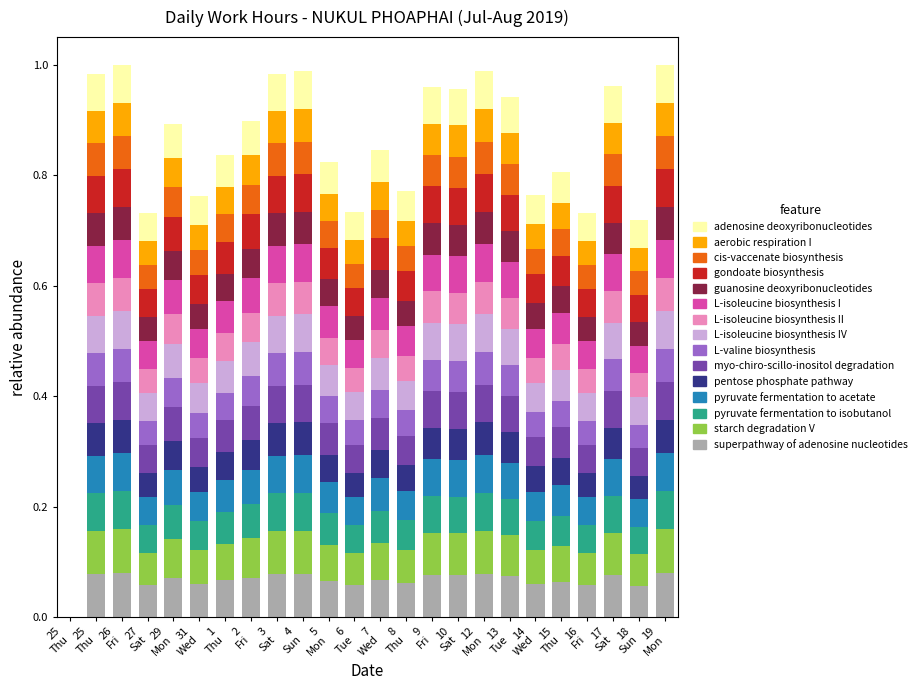

What are all the series names shown in the legend?

adenosine deoxyribonucleotides, aerobic respiration I, cis-vaccenate biosynthesis, gondoate biosynthesis, guanosine deoxyribonucleotides, L-isoleucine biosynthesis I, L-isoleucine biosynthesis II, L-isoleucine biosynthesis IV, L-valine biosynthesis, myo-chiro-scillo-inositol degradation, pentose phosphate pathway, pyruvate fermentation to acetate, pyruvate fermentation to isobutanol, starch degradation V, superpathway of adenosine nucleotides